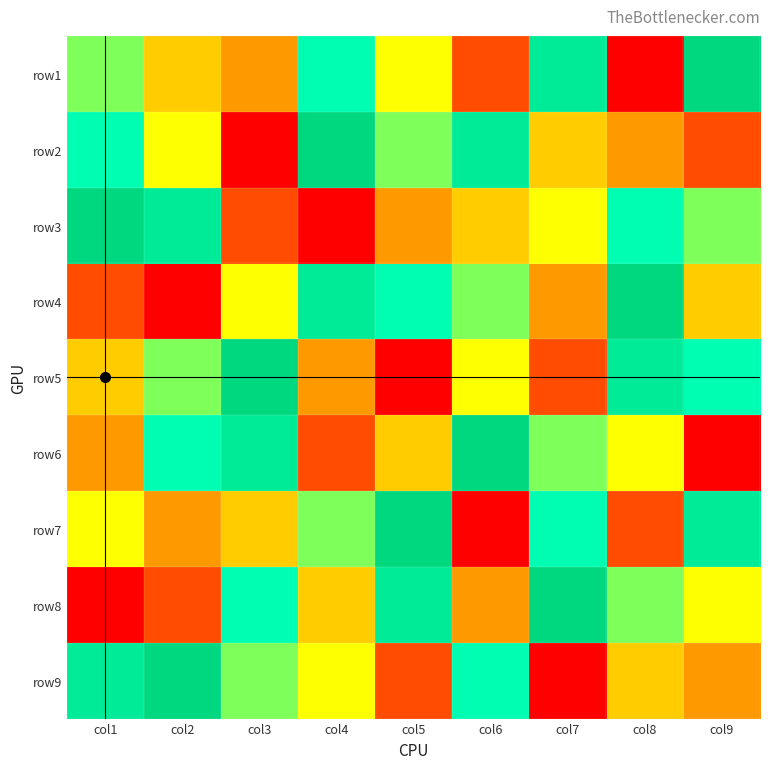

Reading left to right, extract all data points from this chart.

row1: col1=6	col2=4	col3=3	col4=7	col5=5	col6=2	col7=8	col8=1	col9=9
row2: col1=7	col2=5	col3=1	col4=9	col5=6	col6=8	col7=4	col8=3	col9=2
row3: col1=9	col2=8	col3=2	col4=1	col5=3	col6=4	col7=5	col8=7	col9=6
row4: col1=2	col2=1	col3=5	col4=8	col5=7	col6=6	col7=3	col8=9	col9=4
row5: col1=4	col2=6	col3=9	col4=3	col5=1	col6=5	col7=2	col8=8	col9=7
row6: col1=3	col2=7	col3=8	col4=2	col5=4	col6=9	col7=6	col8=5	col9=1
row7: col1=5	col2=3	col3=4	col4=6	col5=9	col6=1	col7=7	col8=2	col9=8
row8: col1=1	col2=2	col3=7	col4=4	col5=8	col6=3	col7=9	col8=6	col9=5
row9: col1=8	col2=9	col3=6	col4=5	col5=2	col6=7	col7=1	col8=4	col9=3